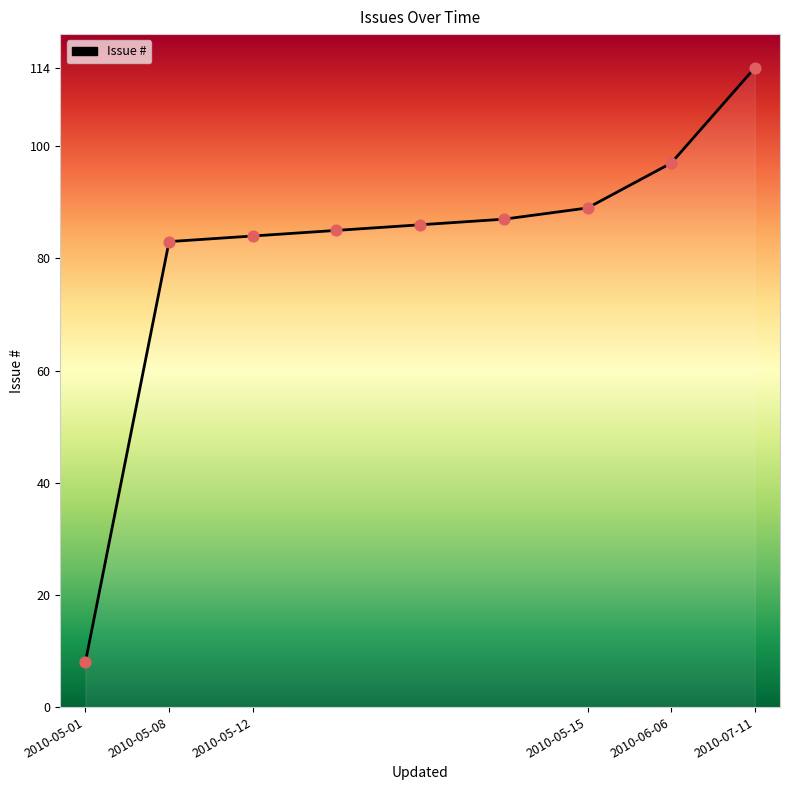

What is the smallest value displayed?

8